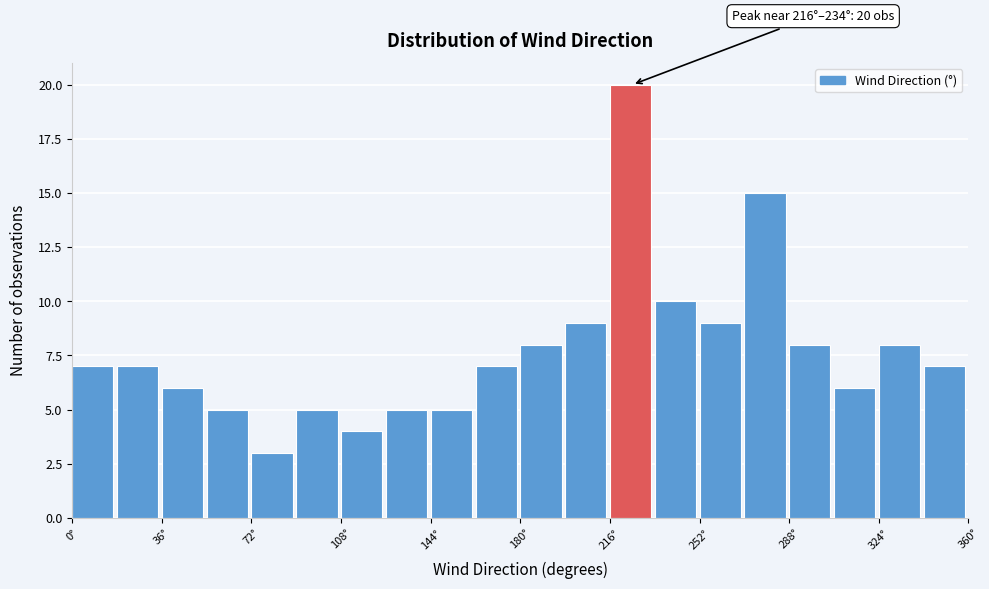

Around what value on the x-axis is the tallest bar? Give the approximate position of its centre, as read against the axis.

225